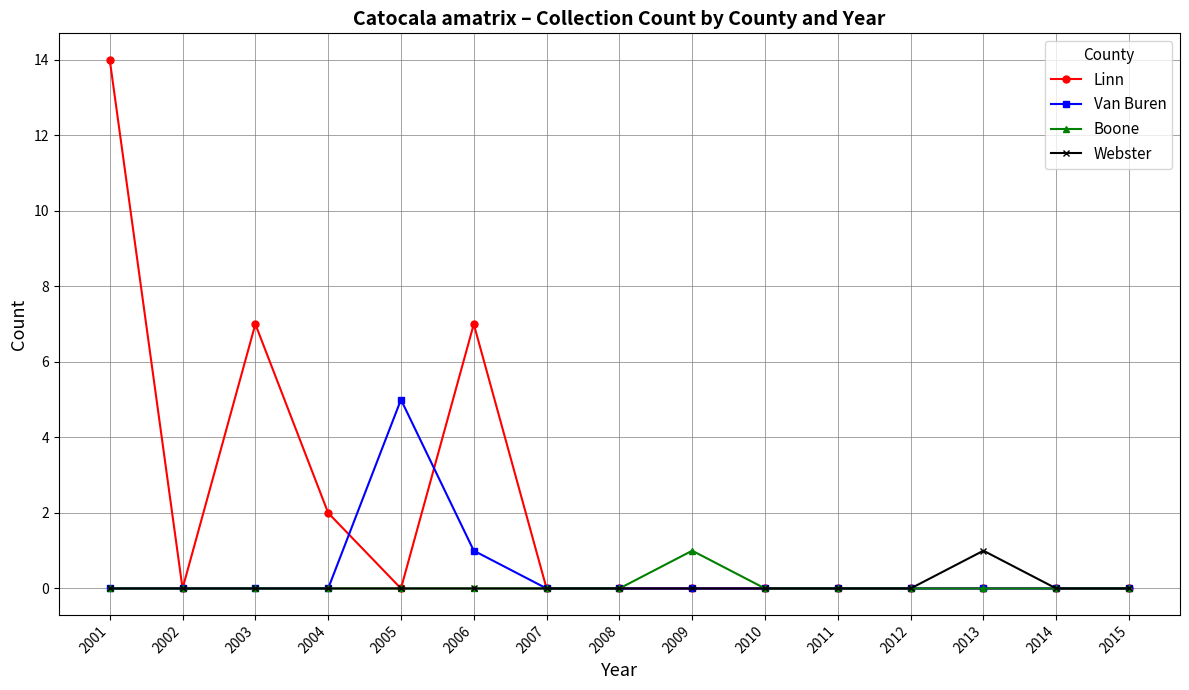

Reading right to left, what are all the values shown in this chart?

Linn: 2015=0	2014=0	2013=0	2012=0	2011=0	2010=0	2009=0	2008=0	2007=0	2006=7	2005=0	2004=2	2003=7	2002=0	2001=14
Van Buren: 2015=0	2014=0	2013=0	2012=0	2011=0	2010=0	2009=0	2008=0	2007=0	2006=1	2005=5	2004=0	2003=0	2002=0	2001=0
Boone: 2015=0	2014=0	2013=0	2012=0	2011=0	2010=0	2009=1	2008=0	2007=0	2006=0	2005=0	2004=0	2003=0	2002=0	2001=0
Webster: 2015=0	2014=0	2013=1	2012=0	2011=0	2010=0	2009=0	2008=0	2007=0	2006=0	2005=0	2004=0	2003=0	2002=0	2001=0